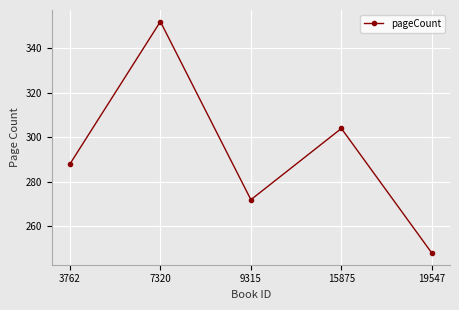

Where is the data nearest to the value 300?

15875